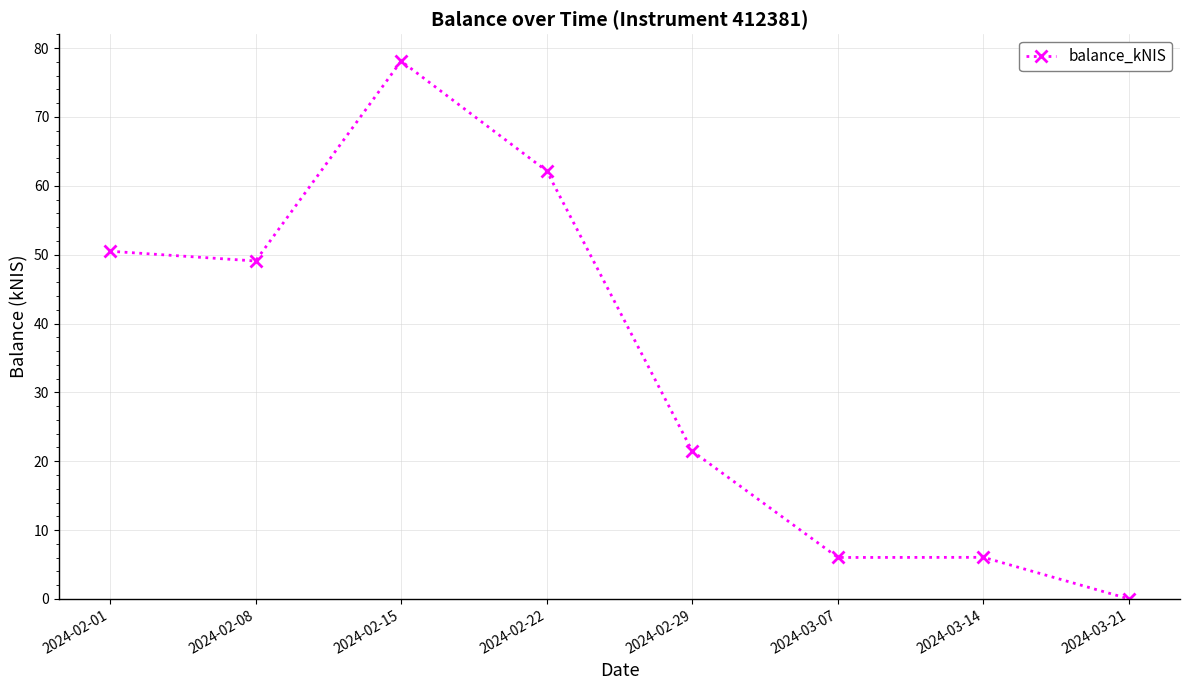

What is the value of the 3rd point from the left?

78.1